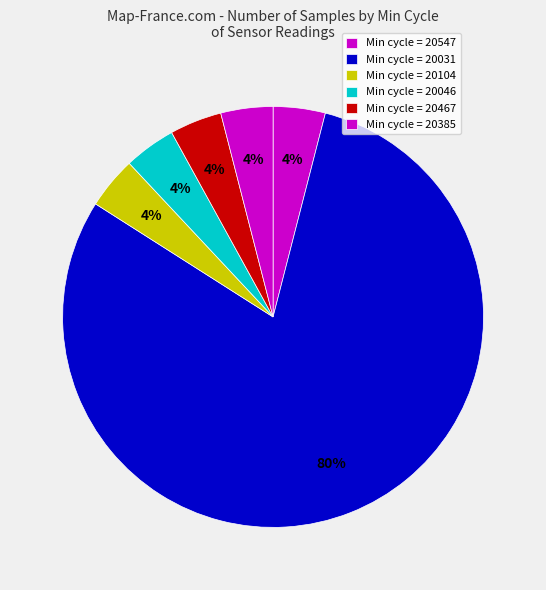

How many slices are in this pie chart?

6